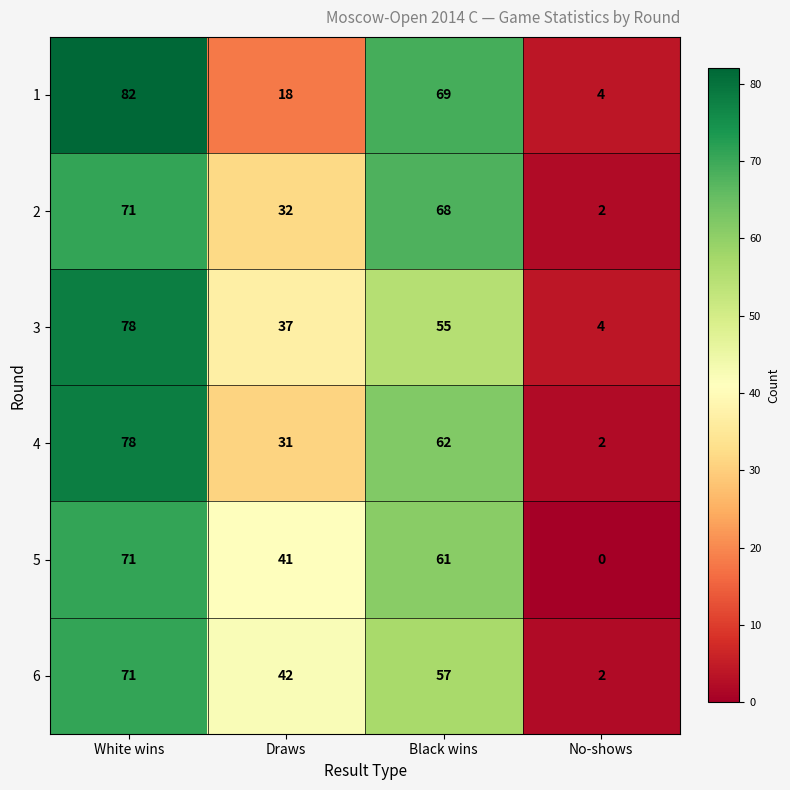

What is the minimum value for 3?

4